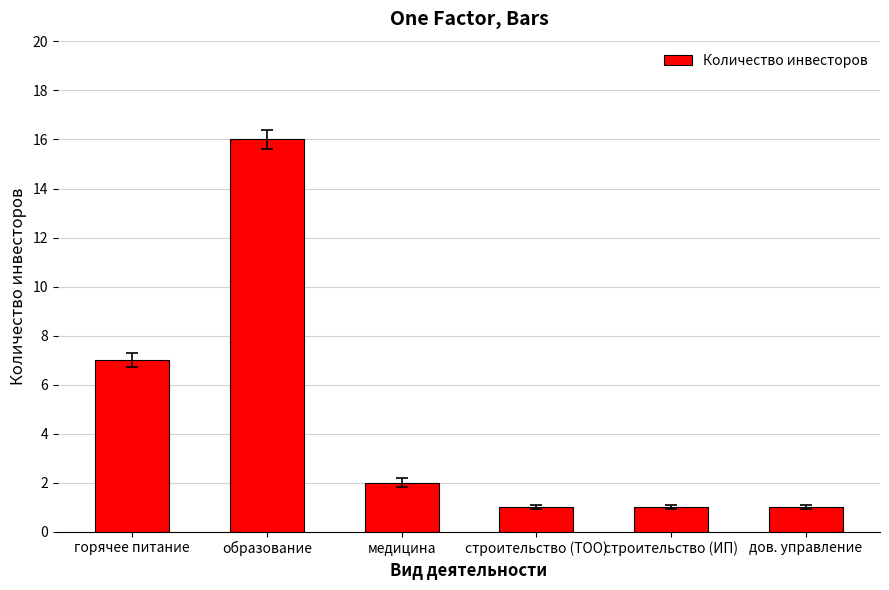

Which label corresponds to the largest value in the chart?

образование